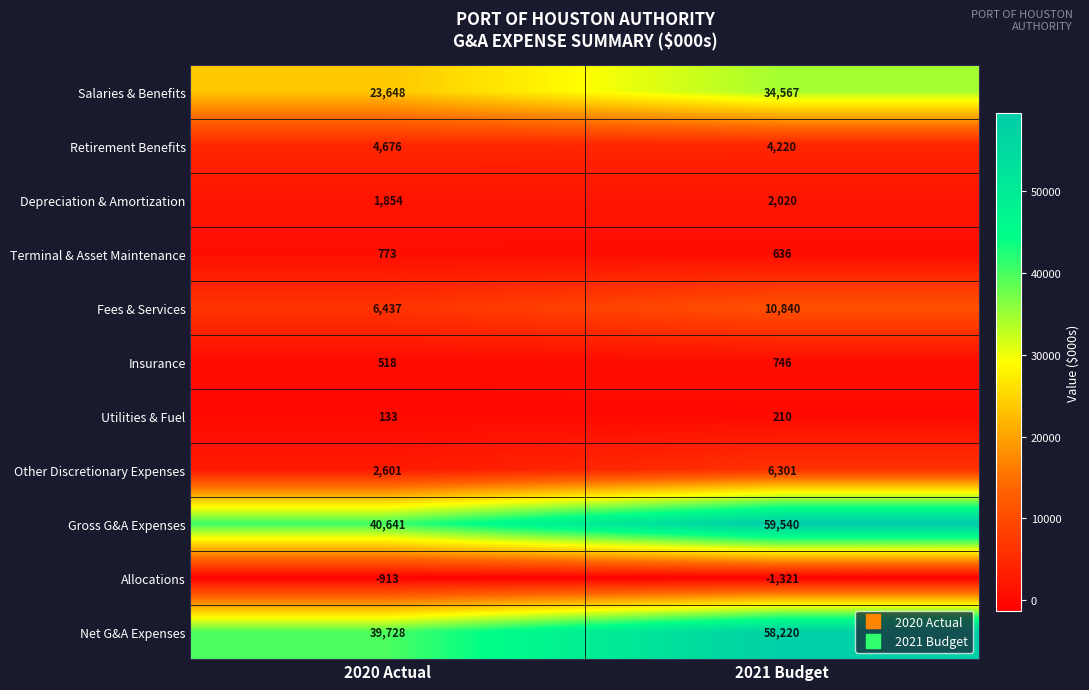

What value does the Net G&A Expenses series have at 2020 Actual?

39728